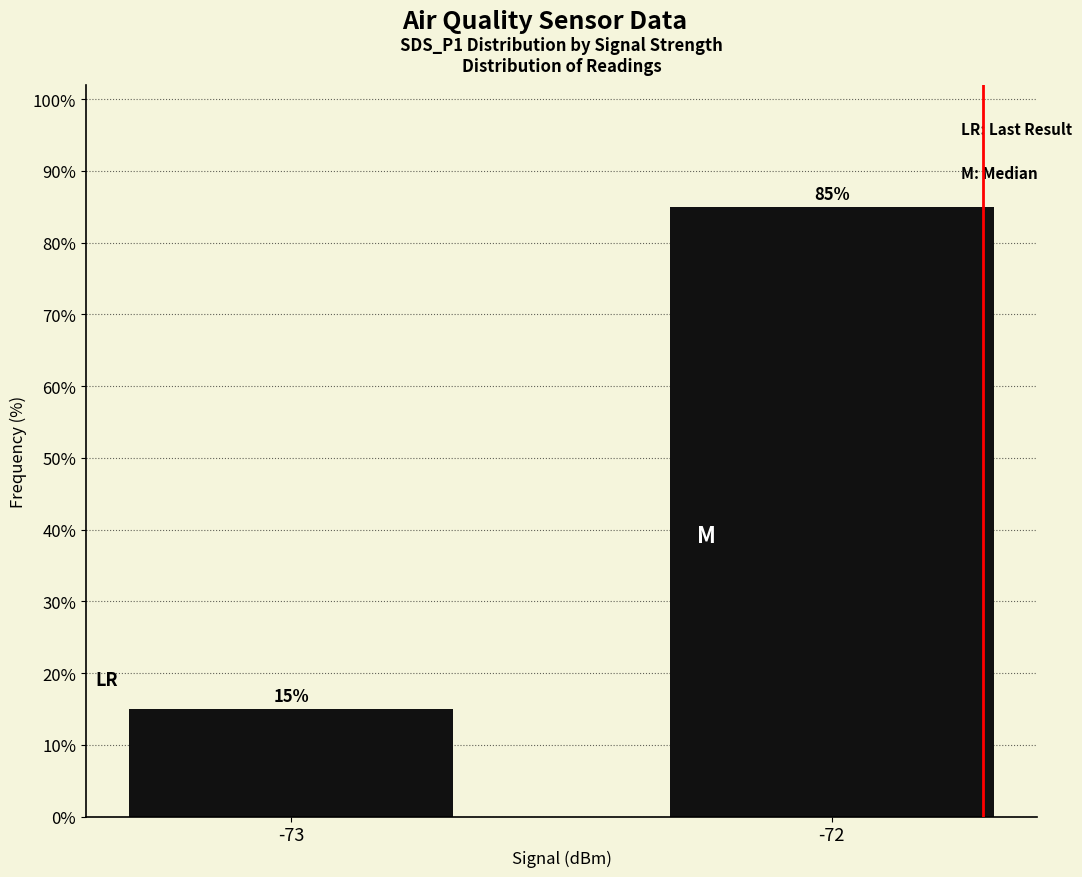

What is the value of the 2nd bar from the left?

85